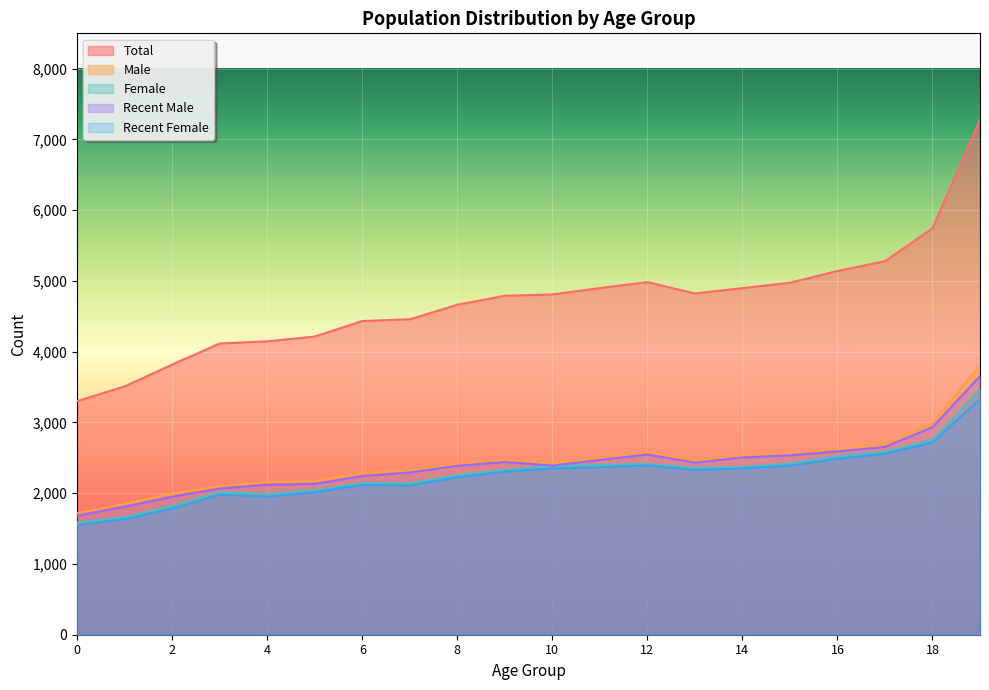

How many lines are shown in the chart?

5